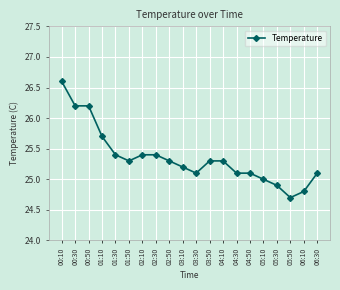

What is the label of the 11th point from the left?

03:30